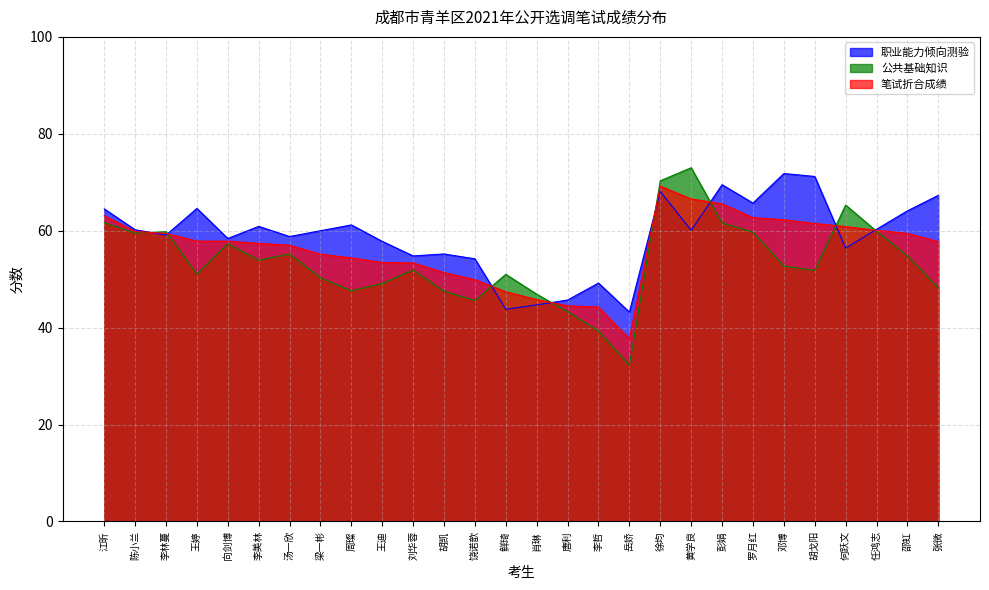

What is the lowest value of the 笔试折合成绩 series?

37.7